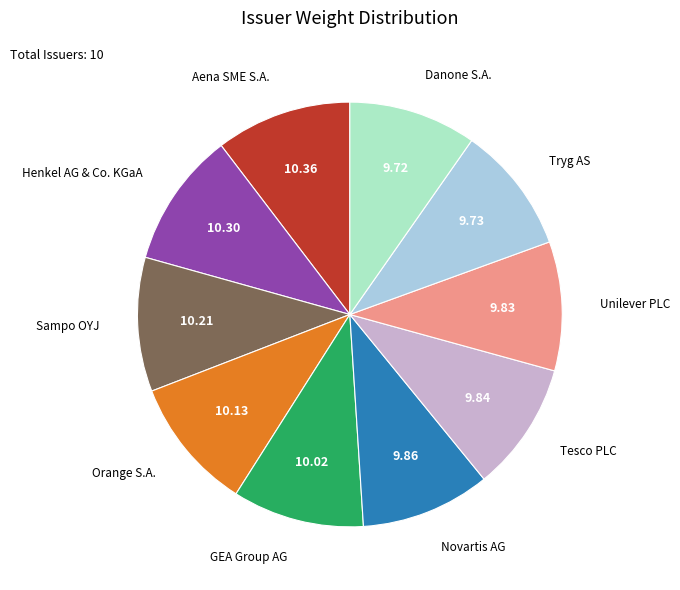

Count the number of slices in the pie.

10